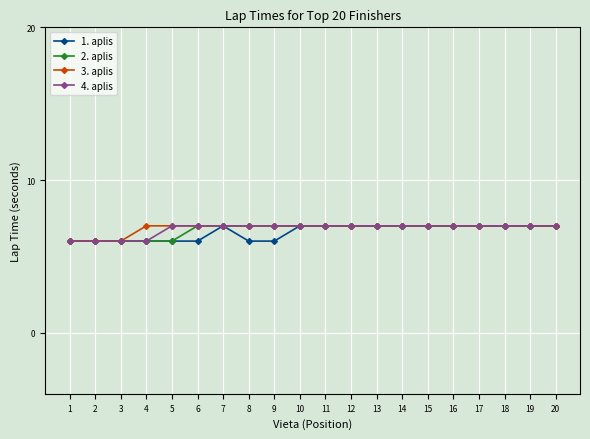

What is the total value across all series at 1?

24